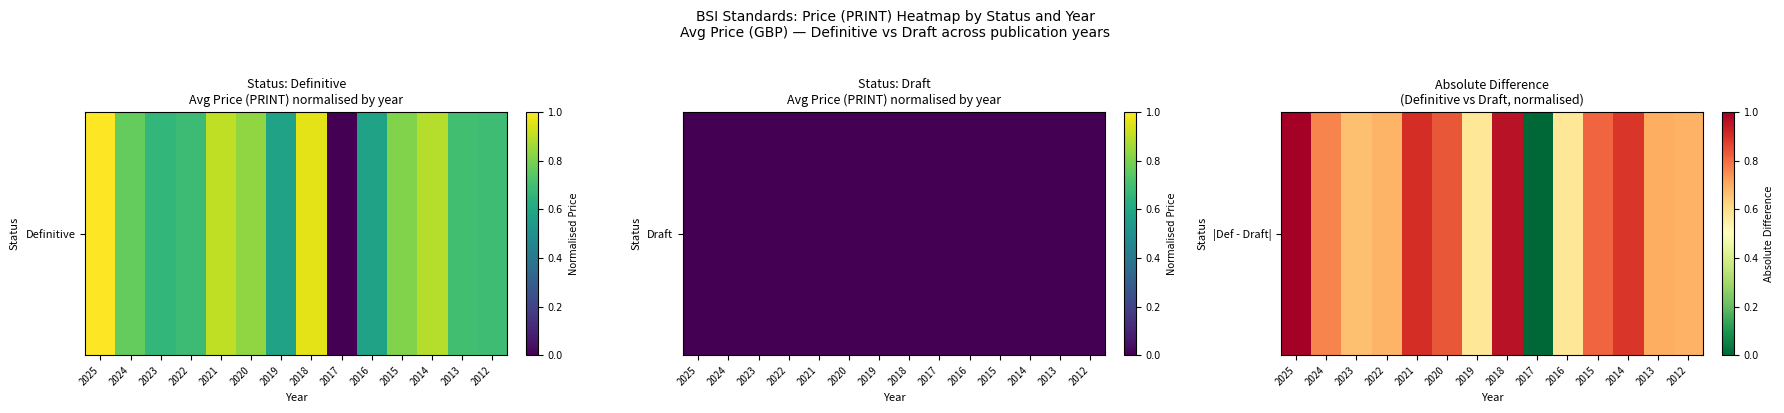

What is the maximum value shown in the chart?

1.0